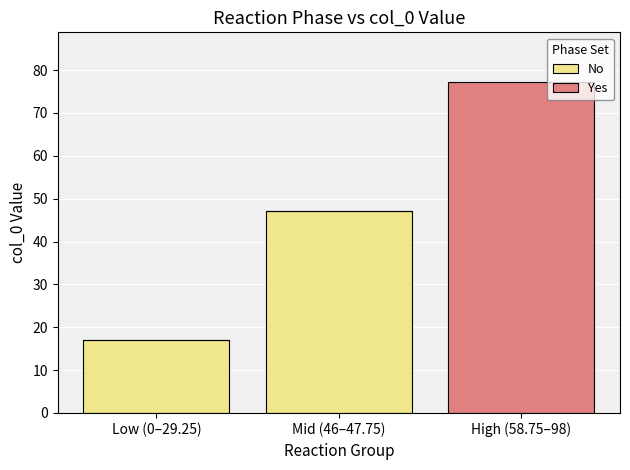

Count the number of categories in the chart.

3